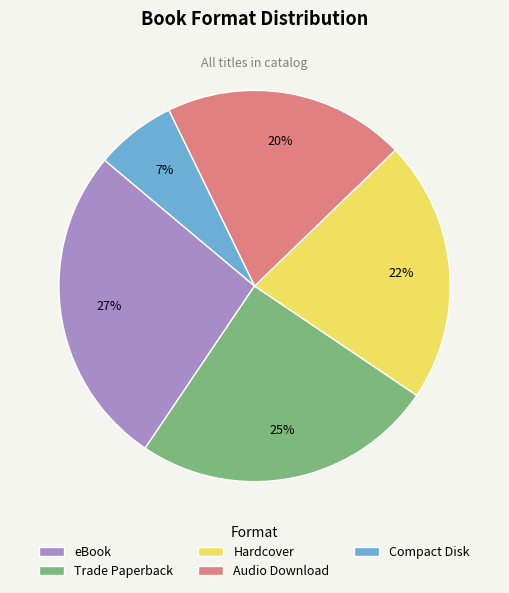

What is the smallest slice in the pie chart?

Compact Disk